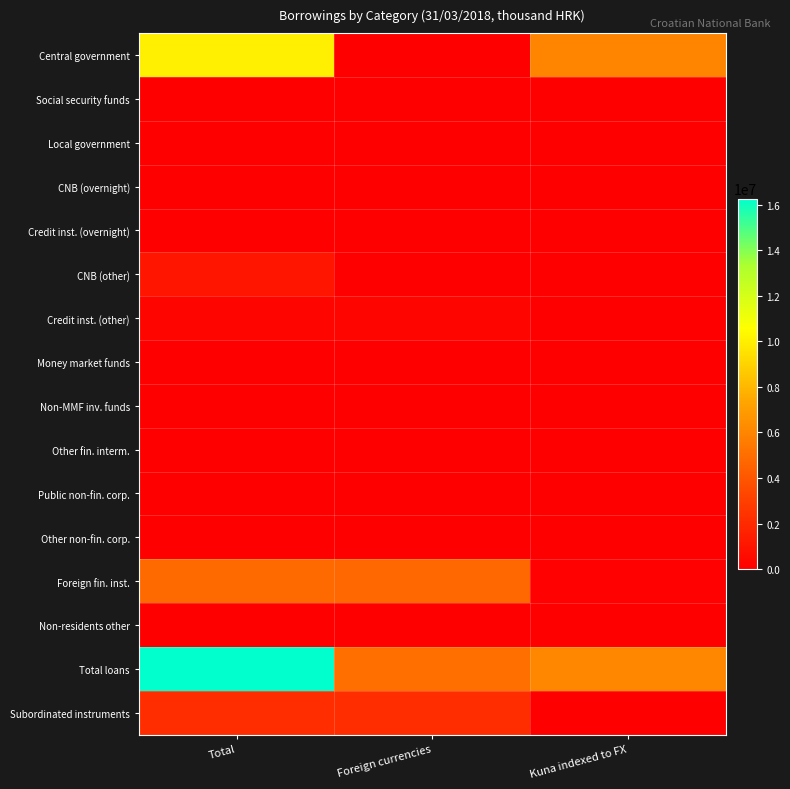

At Kuna indexed to FX, list the series in order from largest to smallest.

Total loans, Central government, Foreign fin. inst., Credit inst. (other), Subordinated instruments, CNB (other), Other non-fin. corp., Other fin. interm., Social security funds, Local government, CNB (overnight), Credit inst. (overnight), Money market funds, Non-MMF inv. funds, Public non-fin. corp., Non-residents other